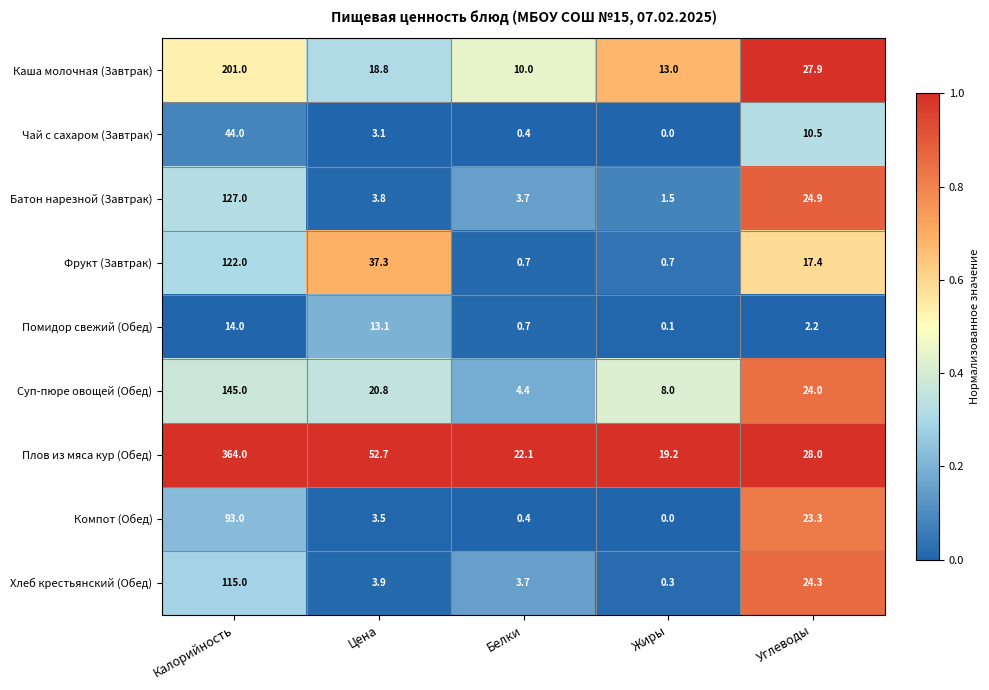

At Углеводы, list the series in order from largest to smallest.

Плов из мяса кур (Обед), Каша молочная (Завтрак), Батон нарезной (Завтрак), Хлеб крестьянский (Обед), Суп-пюре овощей (Обед), Компот (Обед), Фрукт (Завтрак), Чай с сахаром (Завтрак), Помидор свежий (Обед)